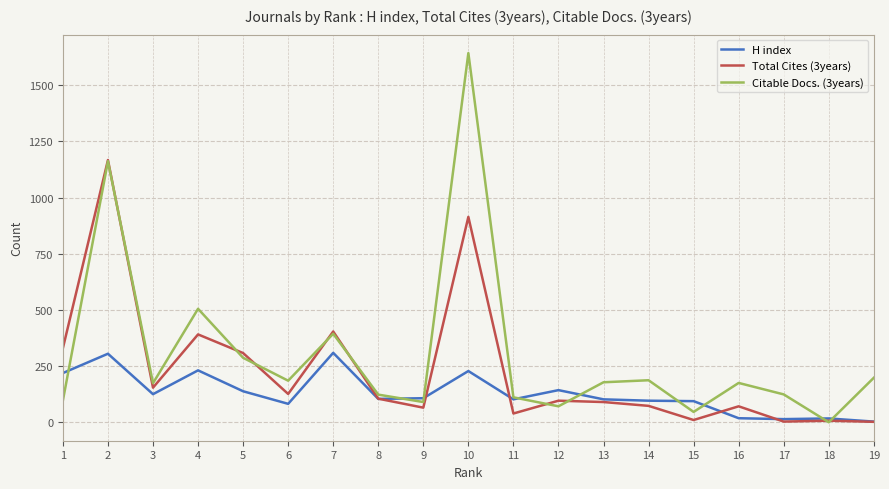

Which series has the largest total across all categories?

Citable Docs. (3years)